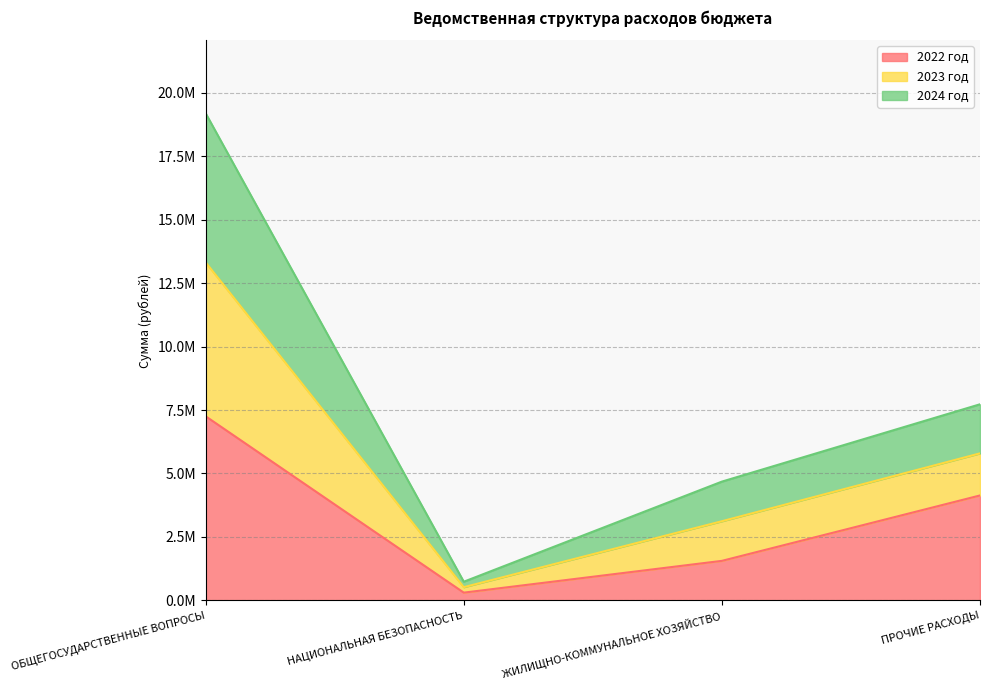

What is the value of the 2023 год point at the 4th from the left?

1657567.0